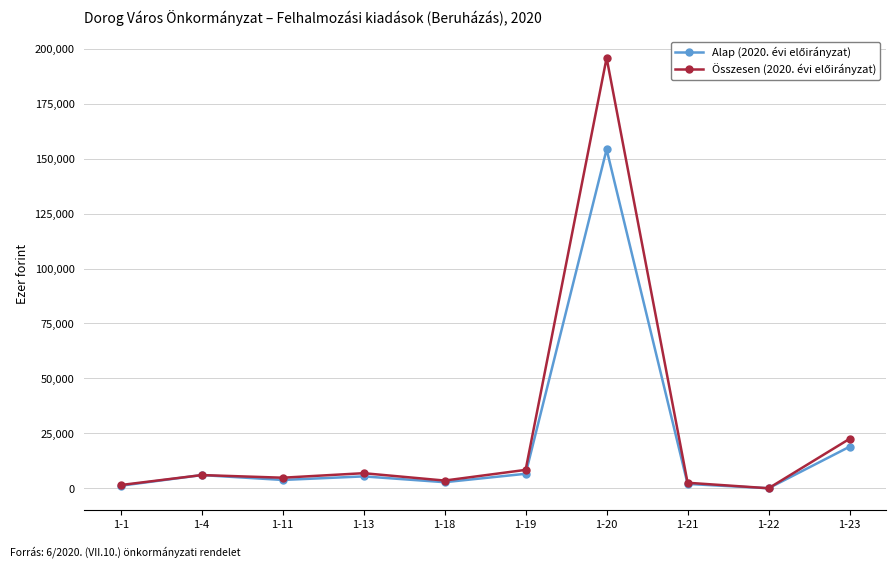

At which category is the sum across all series the highest?

1-20